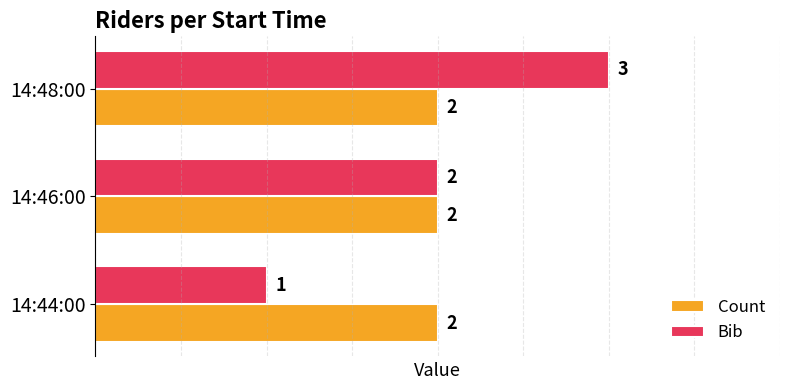

At which label is Bib closest to 2?

14:46:00